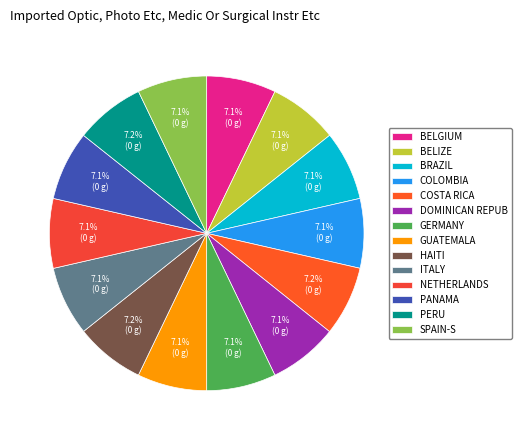

How many segments does this pie chart have?

14